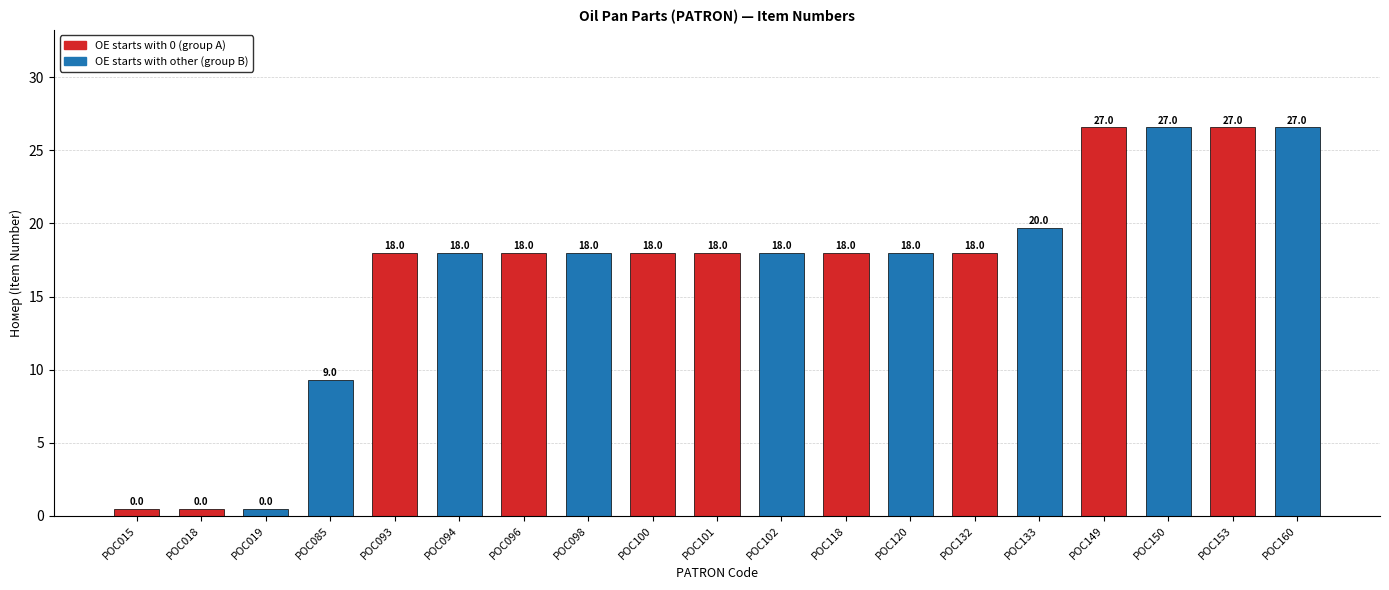

What is the difference between the second highest and second lowest values?

26.1